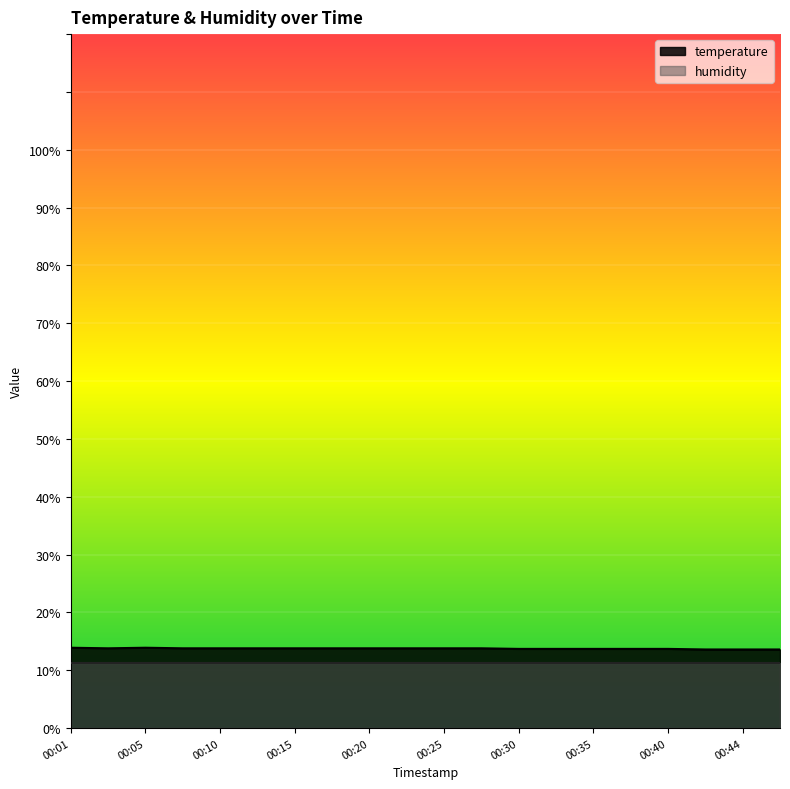

Reading right to left, extract all data points from this chart.

00:47=13.6	00:44=13.6	00:42=13.6	00:40=13.7	00:37=13.7	00:35=13.7	00:32=13.7	00:30=13.7	00:27=13.8	00:25=13.8	00:22=13.8	00:20=13.8	00:18=13.8	00:15=13.8	00:13=13.8	00:10=13.8	00:08=13.8	00:05=13.9	00:03=13.8	00:01=13.9